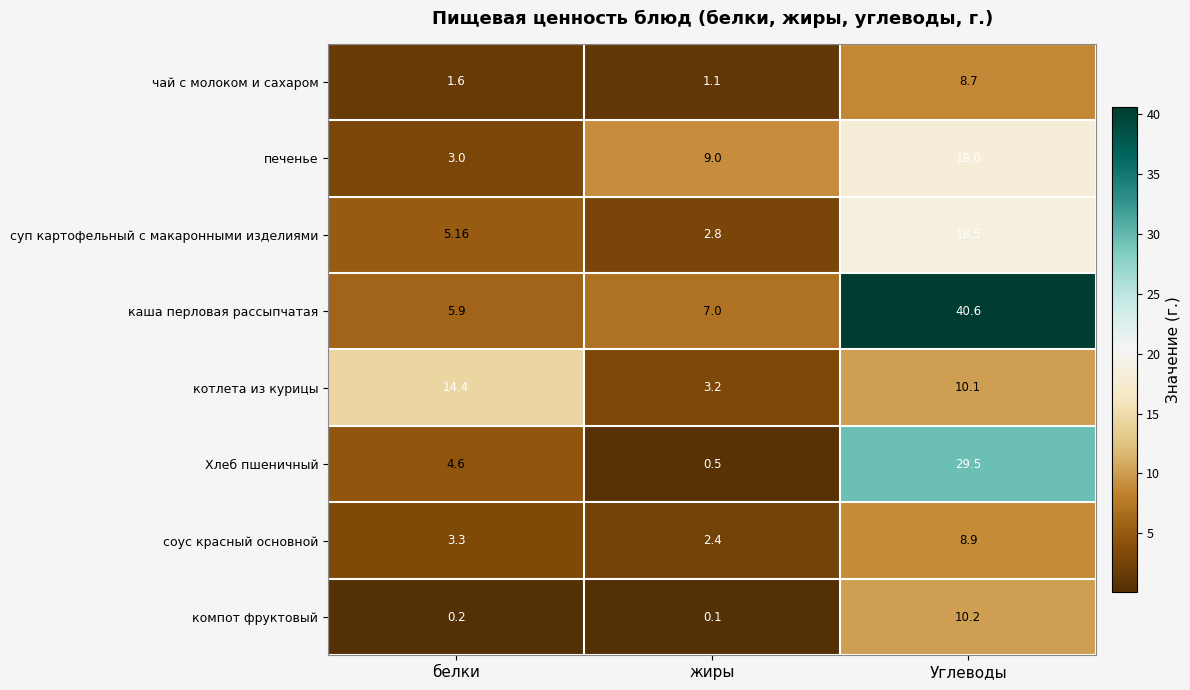

Where is чай с молоком и сахаром nearest to the value 4?

белки